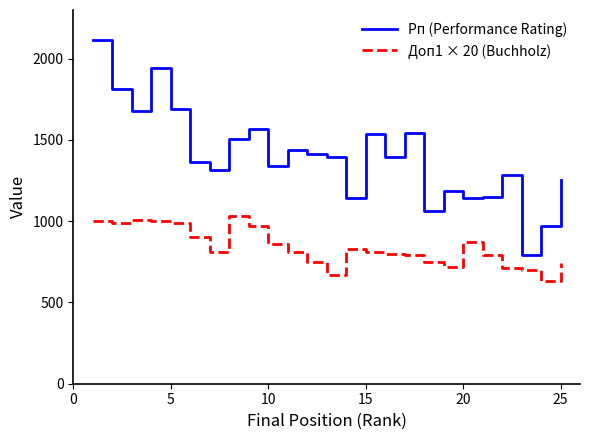

True or false: Доп1 × 20 (Buchholz) and Рп (Performance Rating) intersect in this chart.

False